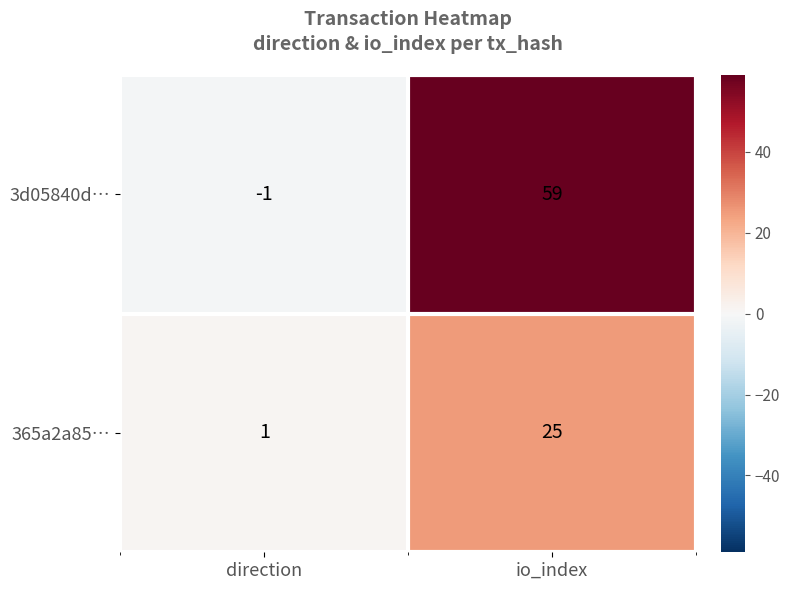

What is the approximate value of 365a2a85… at io_index, to the nearest 5?

25